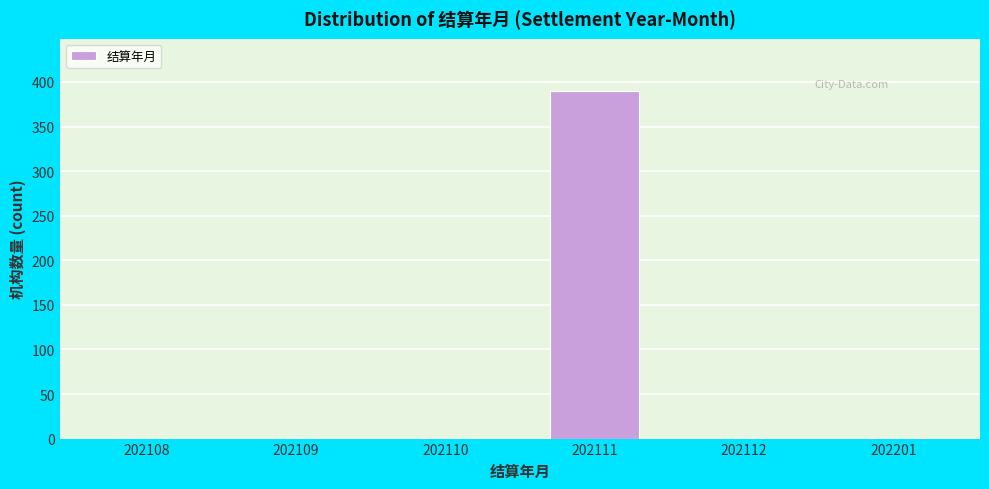

Reading left to right, extract all data points from this chart.

202108=0	202109=0	202110=0	202111=390	202112=0	202201=0